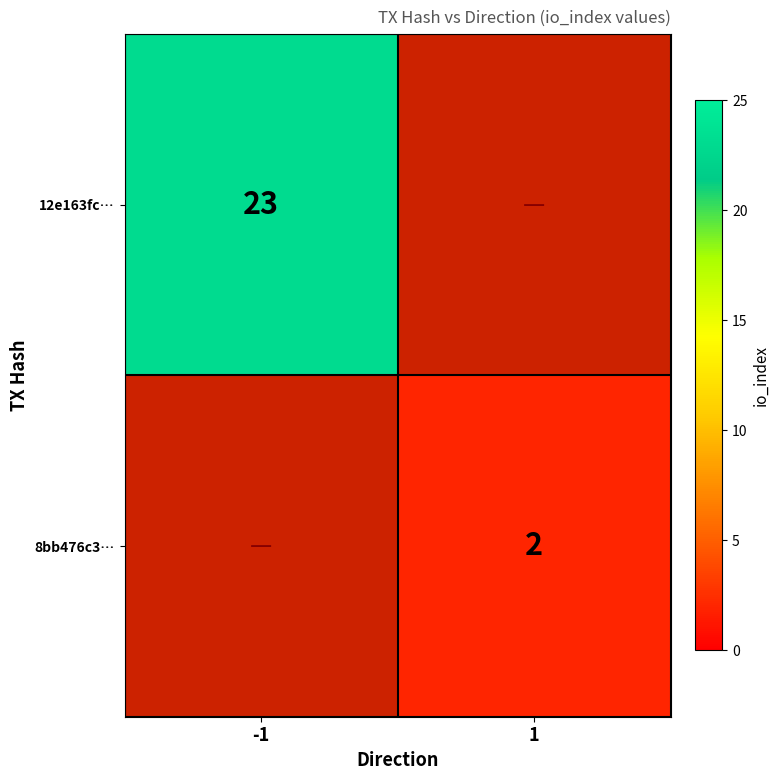

The 12e163fc… series shows 23 at -1. True or false?

True